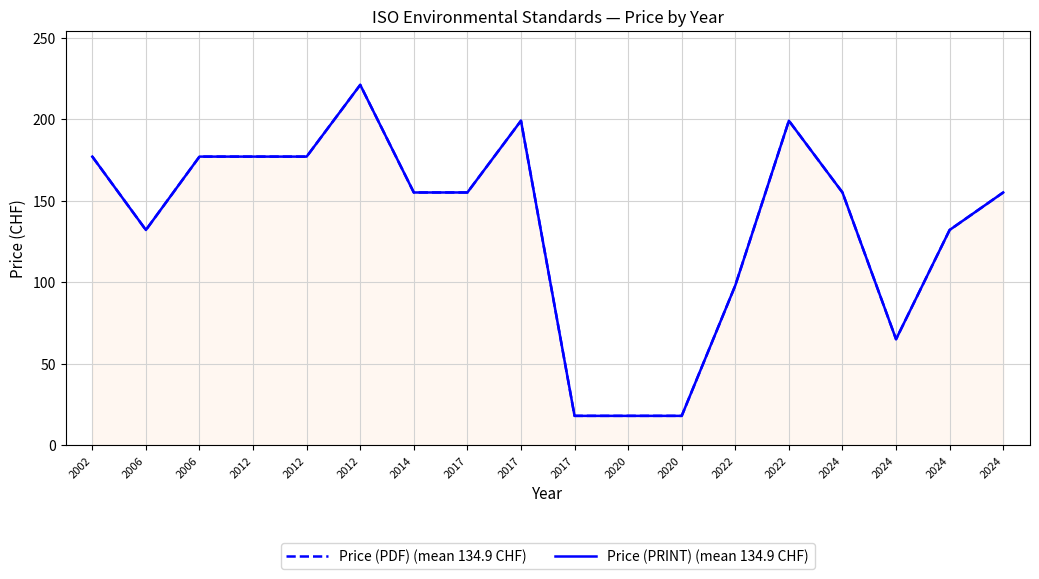

Reading right to left, extract all data points from this chart.

Price (PDF) (mean 134.9 CHF): 2024=155	2024=132	2024=65	2024=155	2022=199	2022=98	2020=18	2020=18	2017=18	2017=199	2017=155	2014=155	2012=221	2012=177	2012=177	2006=177	2006=132	2002=177
Price (PRINT) (mean 134.9 CHF): 2024=155	2024=132	2024=65	2024=155	2022=199	2022=98	2020=18	2020=18	2017=18	2017=199	2017=155	2014=155	2012=221	2012=177	2012=177	2006=177	2006=132	2002=177